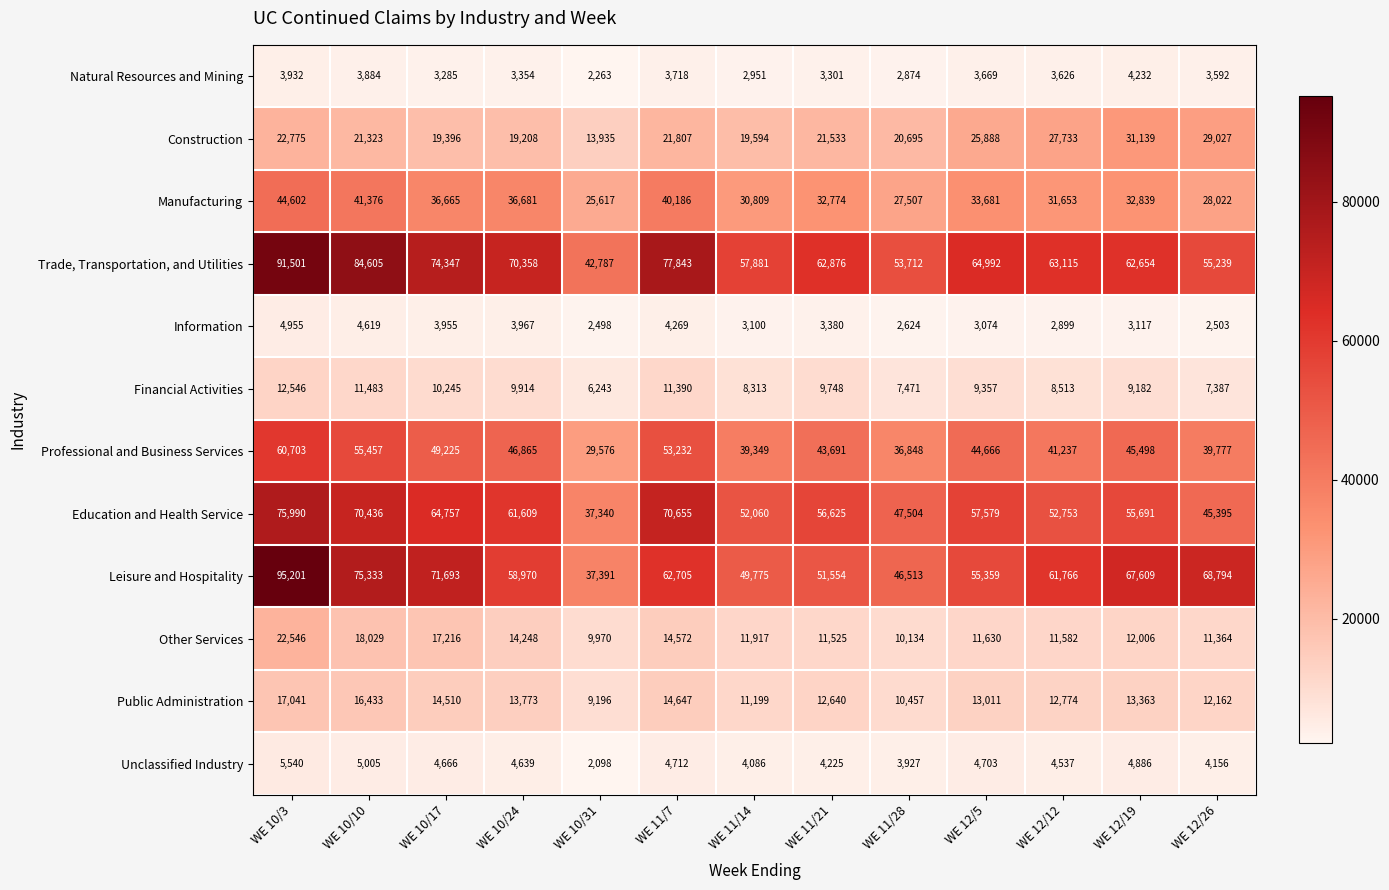

Is the value of Construction at WE 10/10 greater than the value of Financial Activities at WE 12/19?

Yes